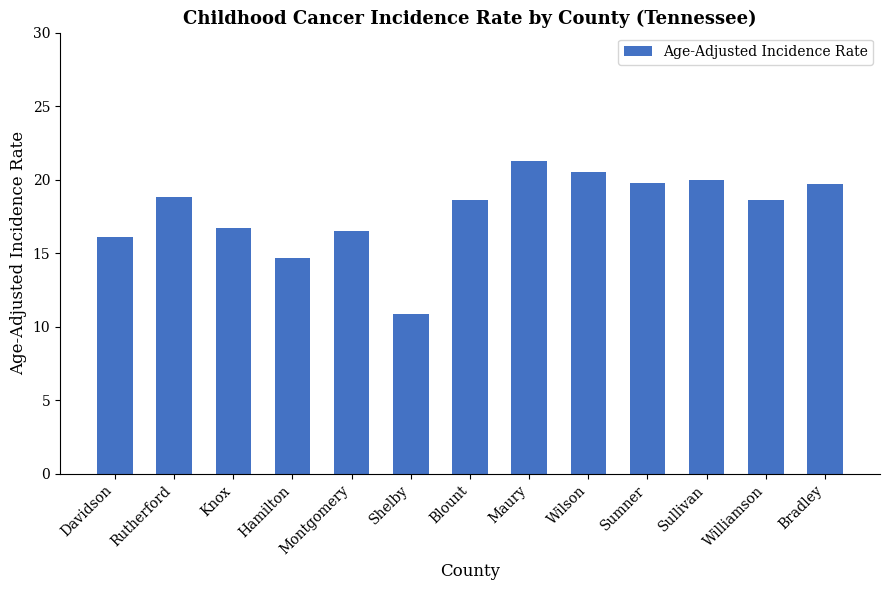

What position from the left is Montgomery?

5